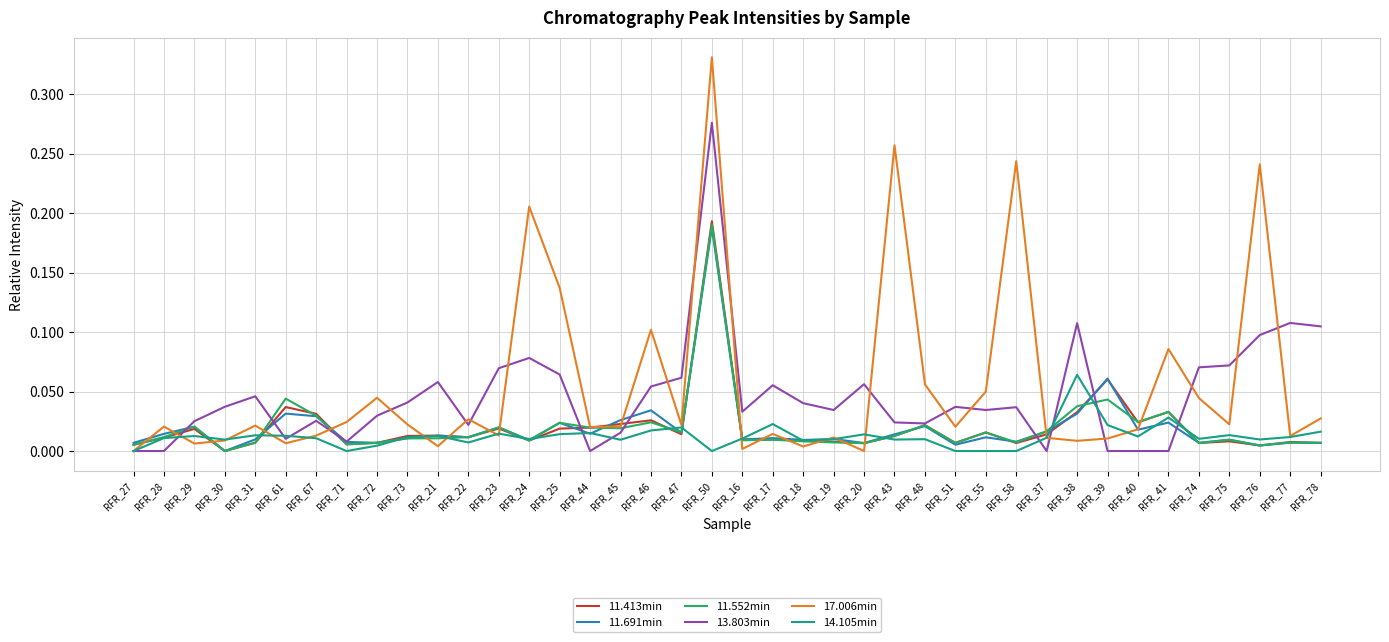

What position from the right is RFR_78?

1